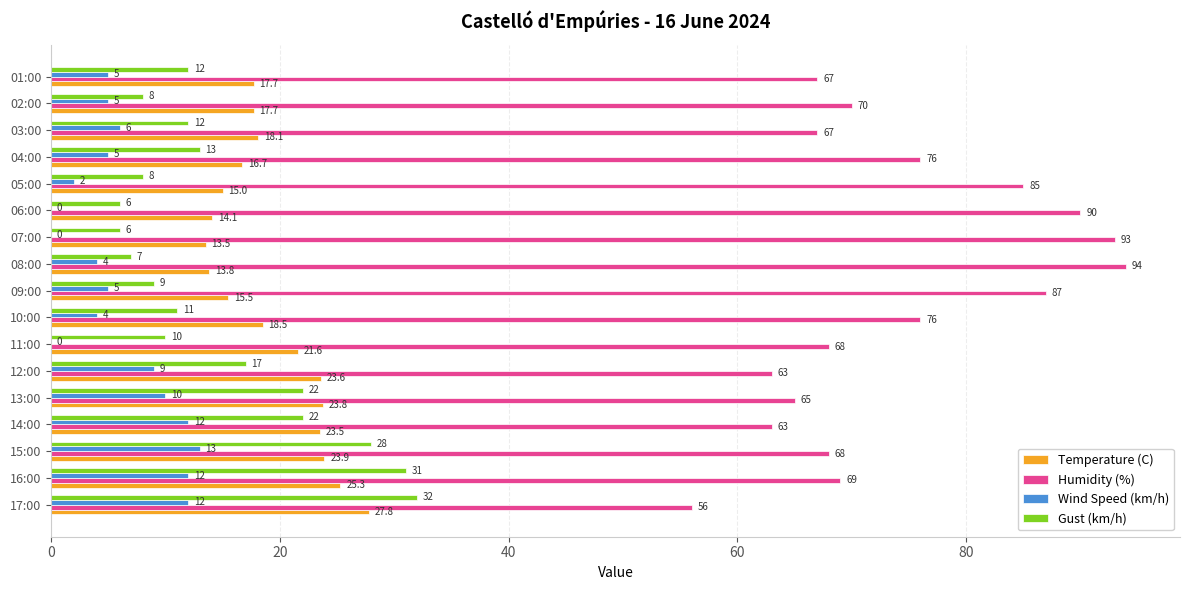

Is the value of Humidity (%) at 10:00 greater than the value of Temperature (C) at 07:00?

Yes